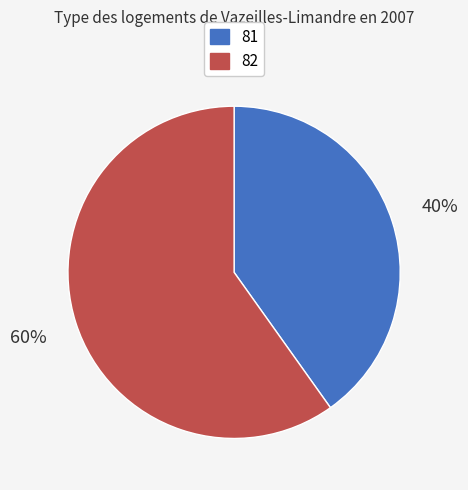

To the nearest percent, what is the difference between the largest and smallest slice percentages?

20%